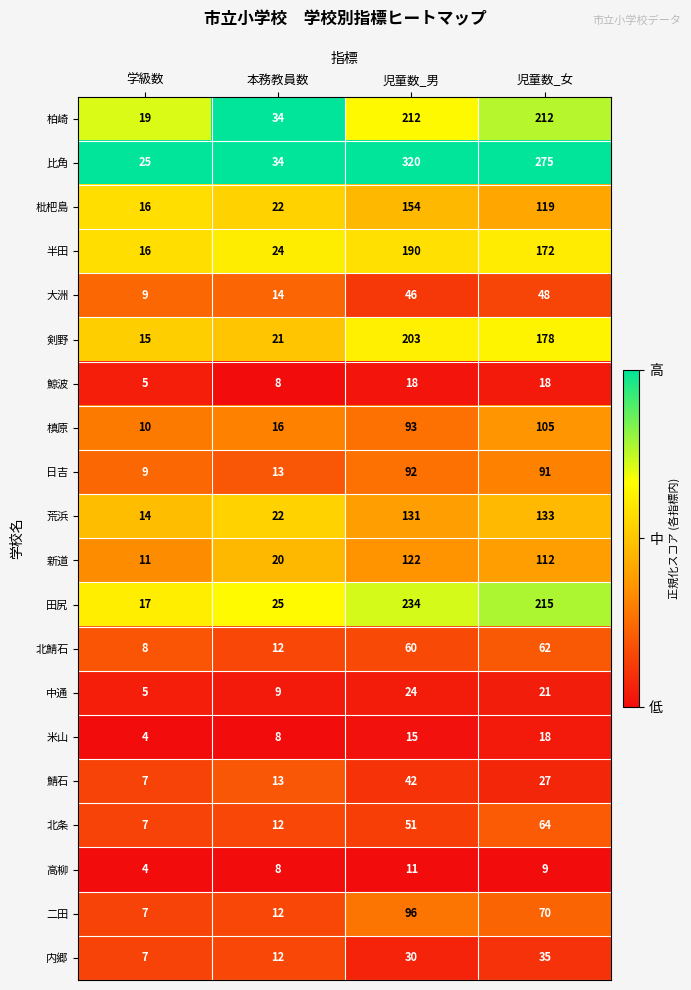

At which label does 半田 first exceed 172?

児童数_男